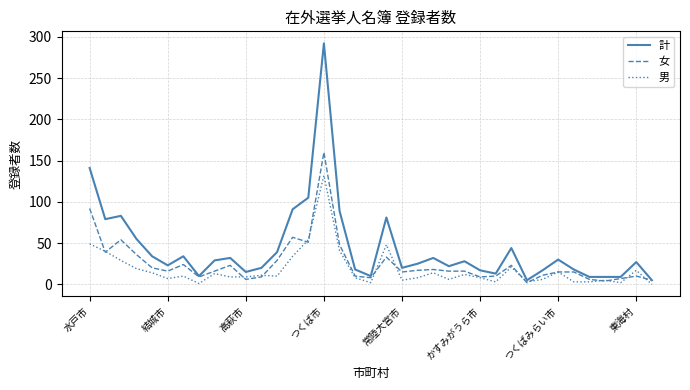

At how many categories does at least one series exceed 66?

8